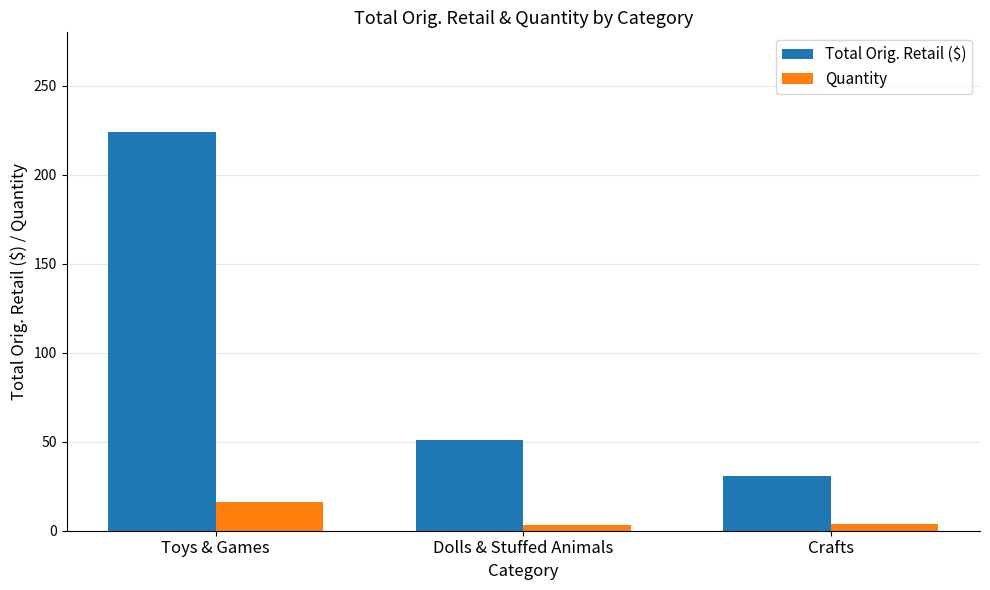

What is the label of the 3rd bar from the right?

Toys & Games